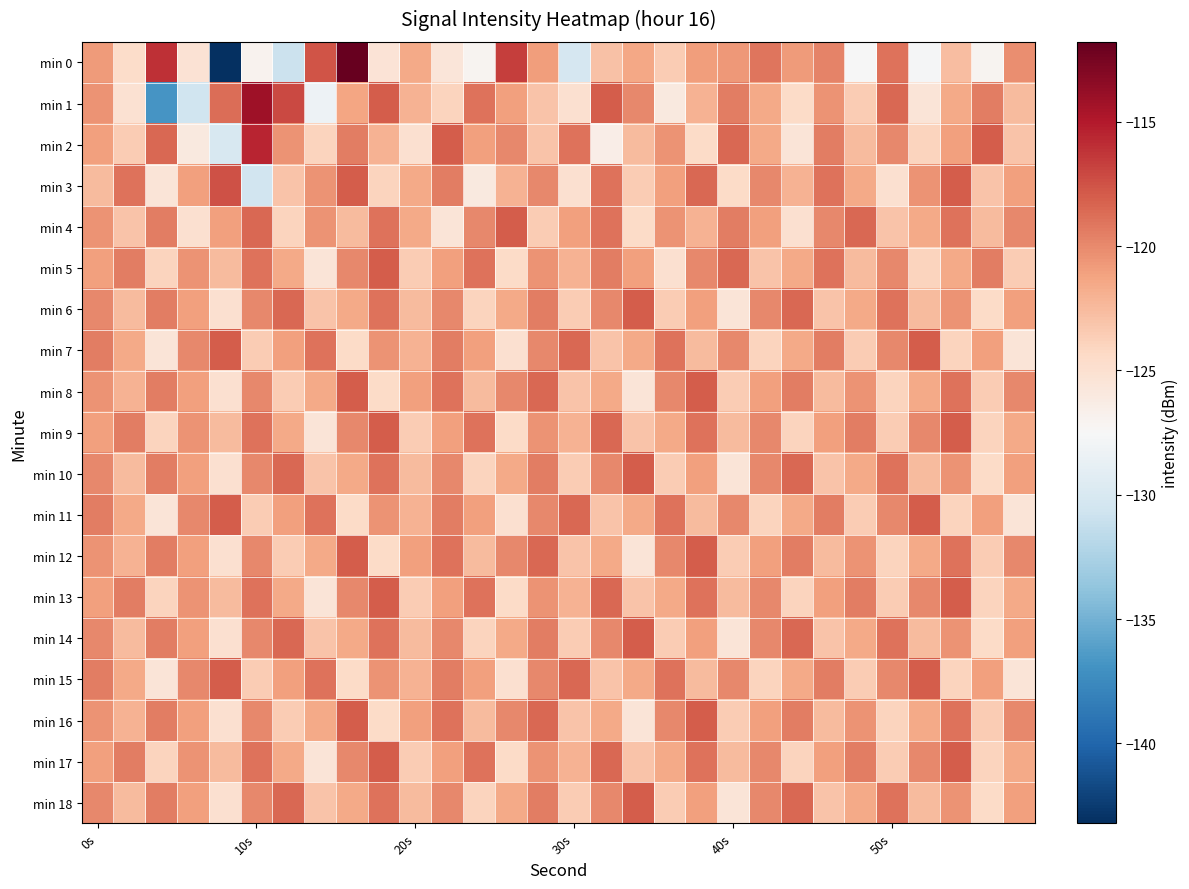

Which series has the widest spread of values?

min 0